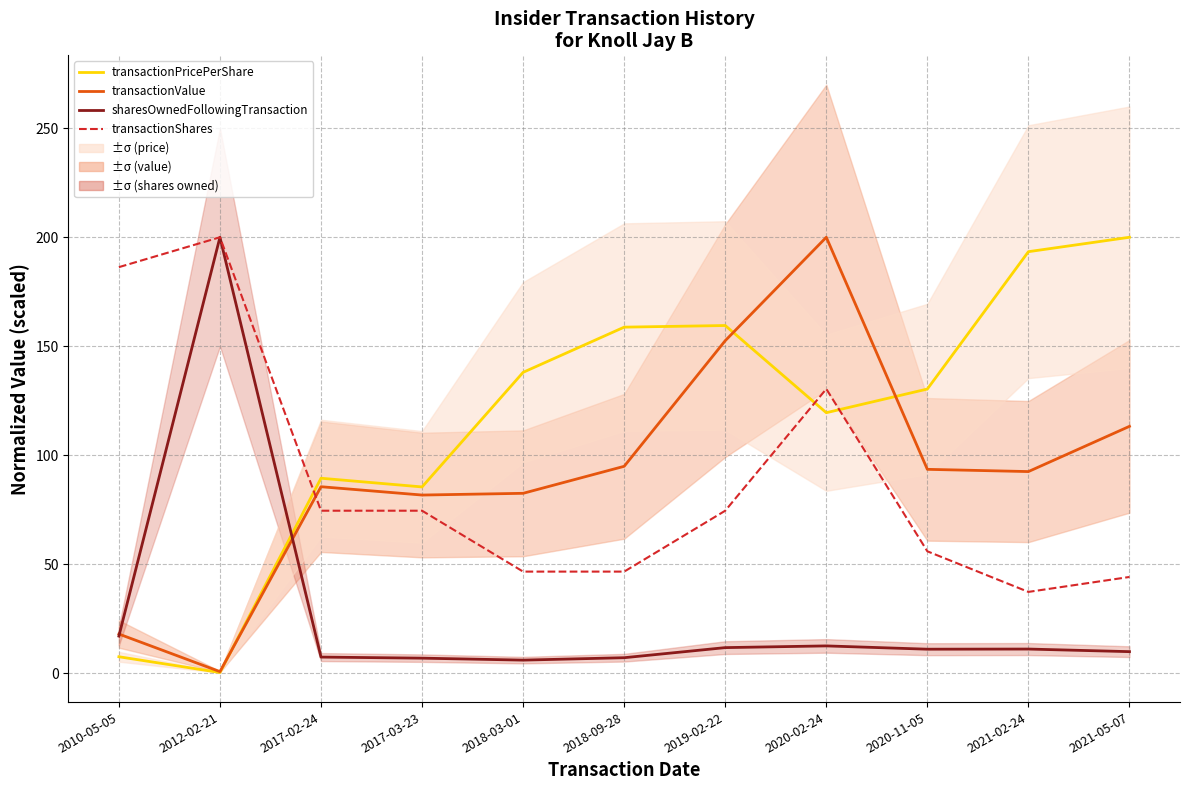

Where do transactionShares and transactionValue first cross each other?

2012-02-21 and 2017-02-24